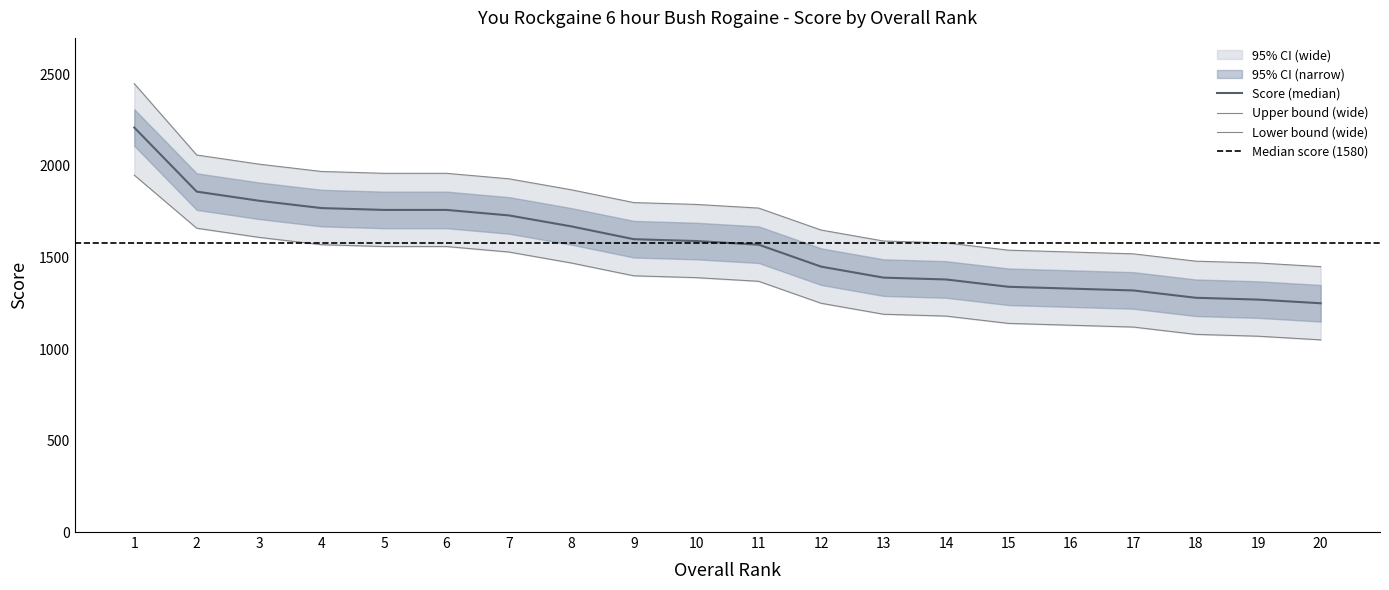

Which category has the lowest value across all series?

20